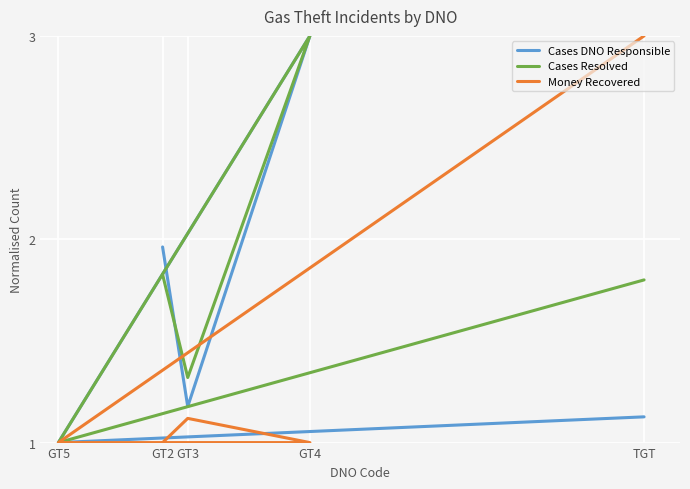

Reading left to right, list all the values displayed in this chart.

Cases DNO Responsible: GT2=2.0	GT3=1.2	GT4=3.0	GT5=1.0	TGT=1.1
Cases Resolved: GT2=1.8	GT3=1.3	GT4=3.0	GT5=1.0	TGT=1.8
Money Recovered: GT2=1.0	GT3=1.1	GT4=1.0	GT5=1.0	TGT=3.0